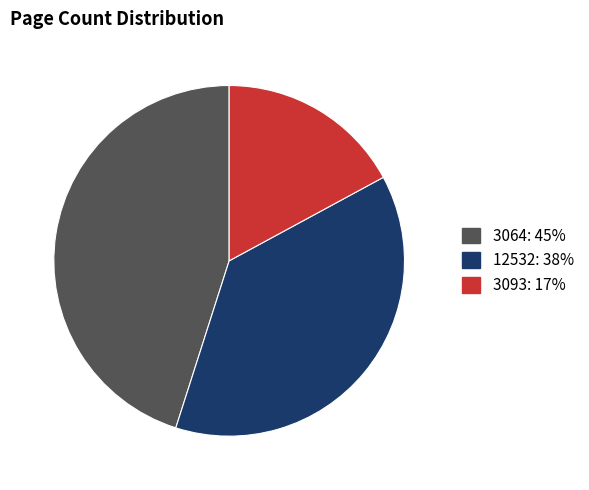

True or false: 3064 accounts for 45% of the total.

True